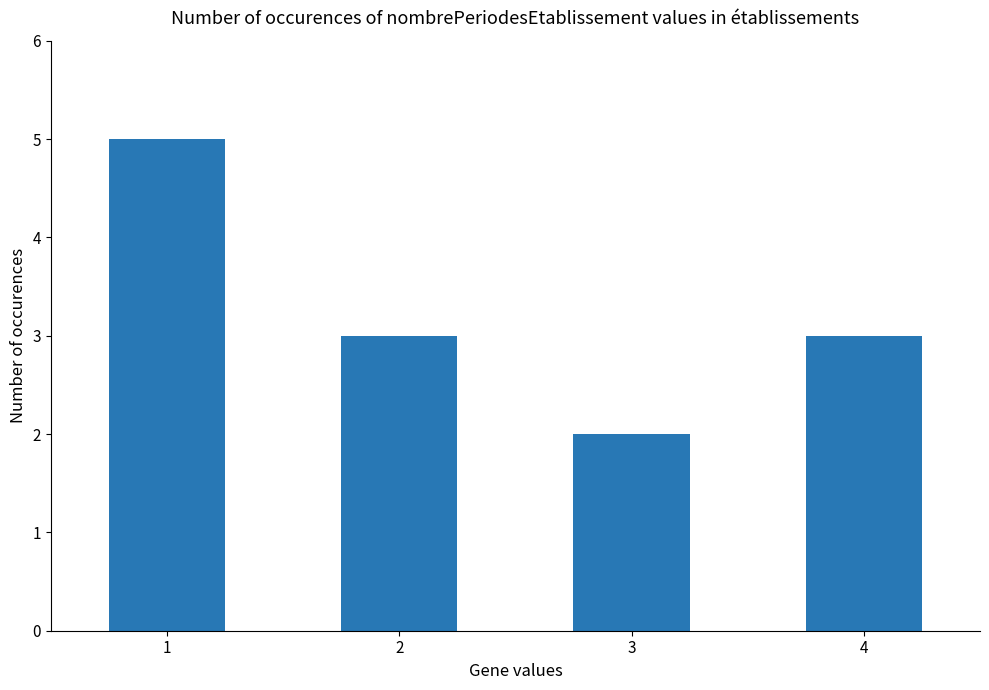

Reading left to right, list all the values displayed in this chart.

1=5	2=3	3=2	4=3